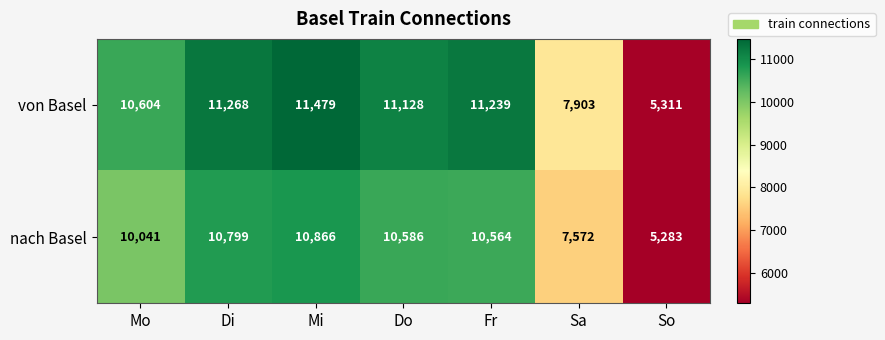

Reading left to right, transcribe all the data shown in this chart.

von Basel: 10604	11268	11479	11128	11239	7903	5311
nach Basel: 10041	10799	10866	10586	10564	7572	5283